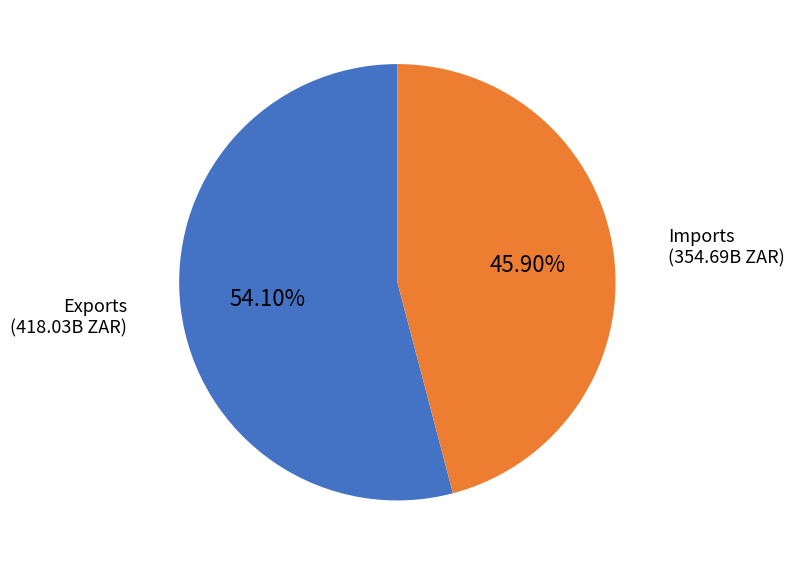

Which has a higher value, Exports or Imports?

Exports